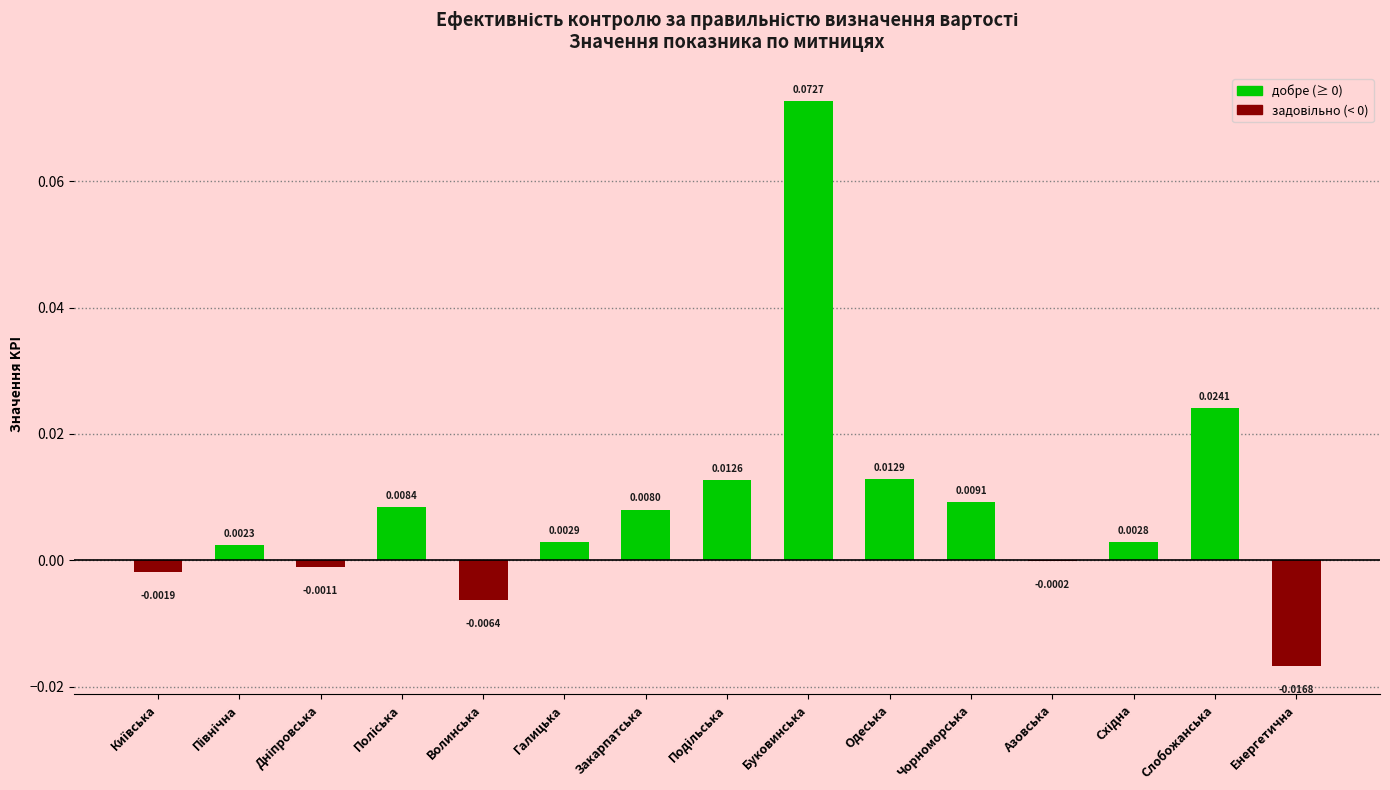

The chart shows a value of 0.0 at Поліська. True or false?

False